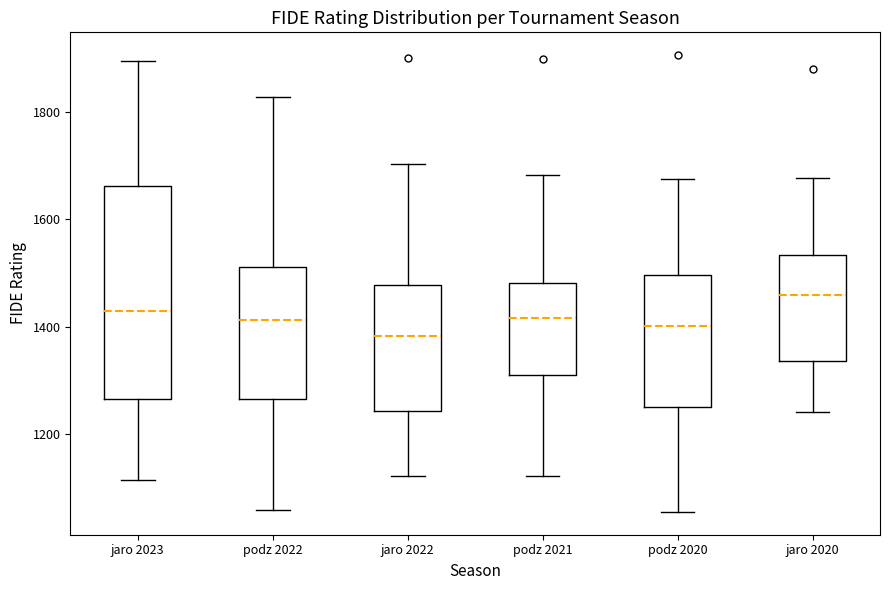

Which box is the tallest, from its lower edge to its upper edge?

jaro 2023